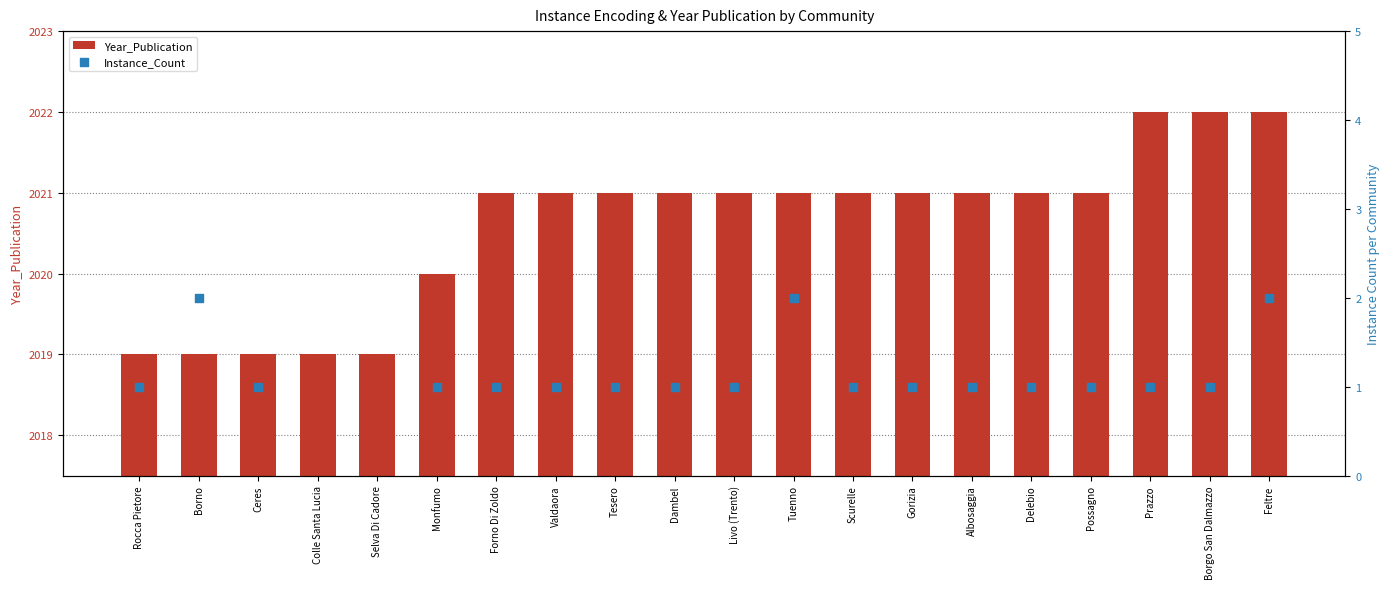

Which series contains the lowest Y value?

Instance_Count